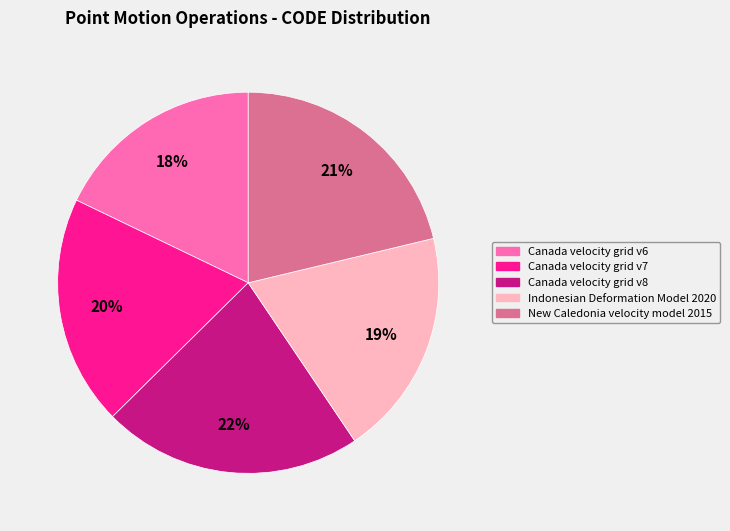

Which has a higher value, Indonesian Deformation Model 2020 or New Caledonia velocity model 2015?

New Caledonia velocity model 2015